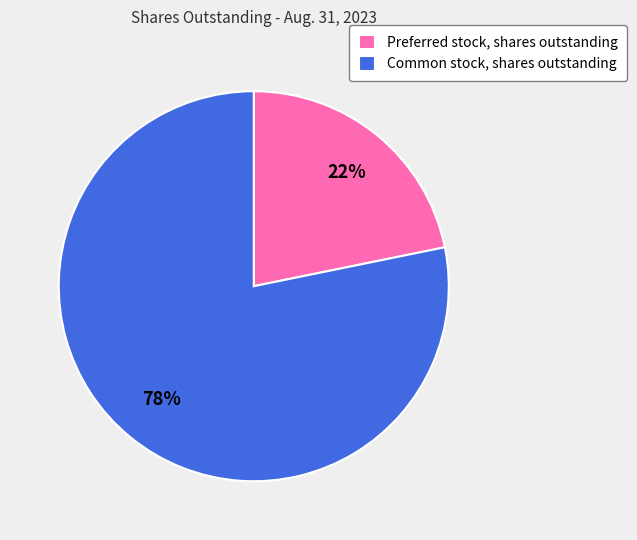

Rank the categories by value from highest to lowest.

Common stock, shares outstanding, Preferred stock, shares outstanding